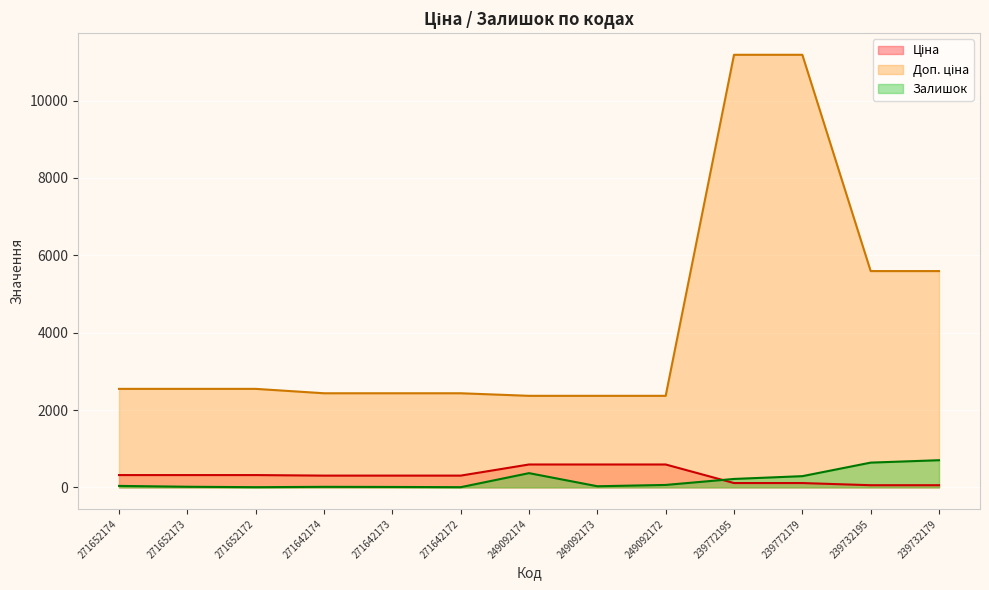

How many interior local valleys does the Залишок series have?

3